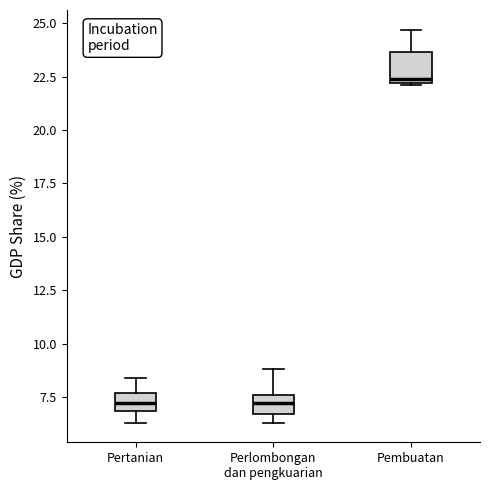

Which box has the highest median line?

Pembuatan